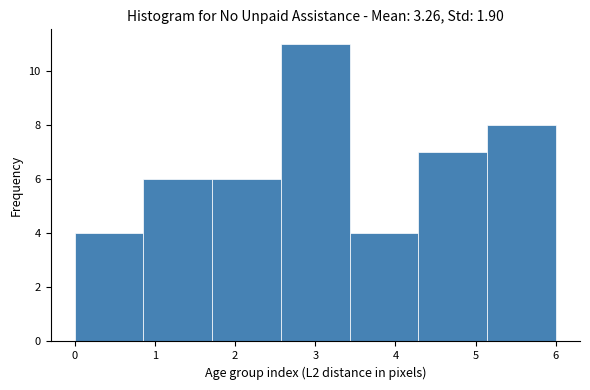

Over which range of the x-axis is the bar tallest?

2.6 to 3.4